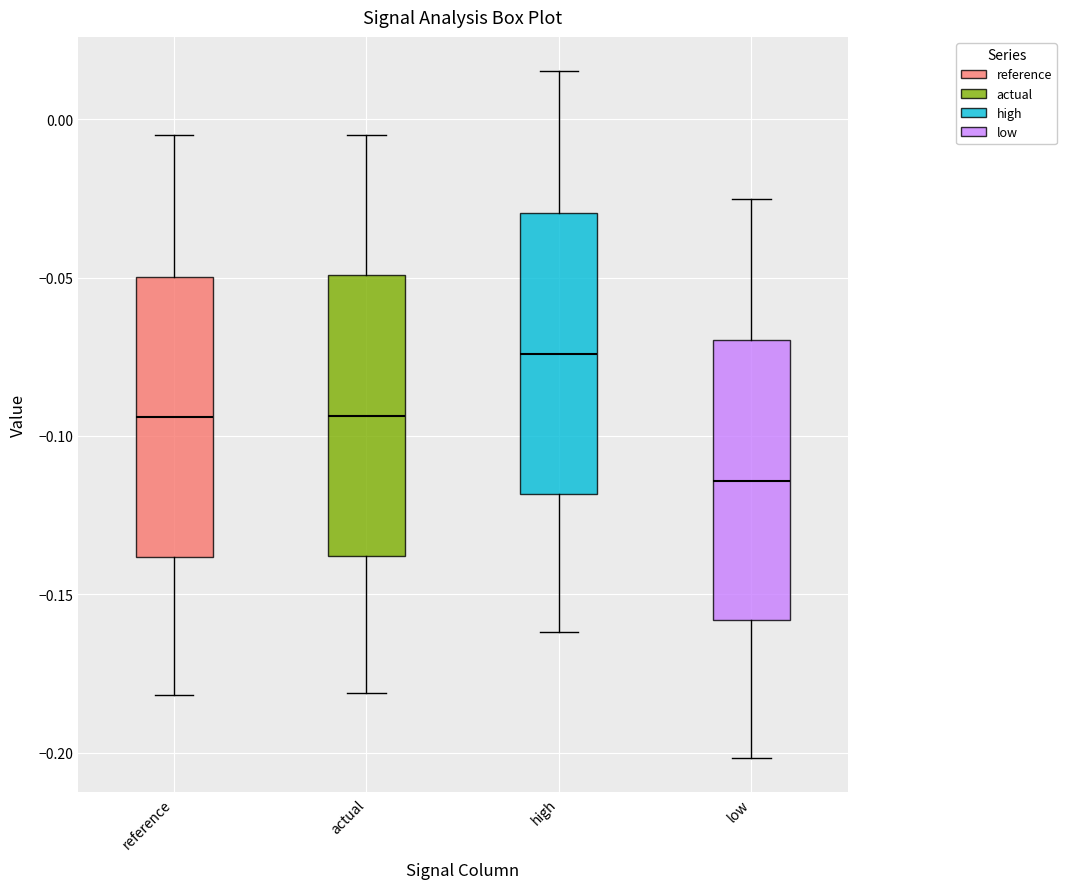

Which box has the lowest median line?

low